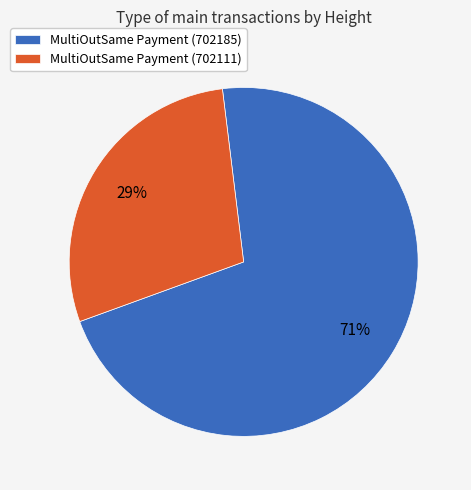

What is the ratio of the value at MultiOutSame Payment (702111) to the value at MultiOutSame Payment (702185)?

0.4